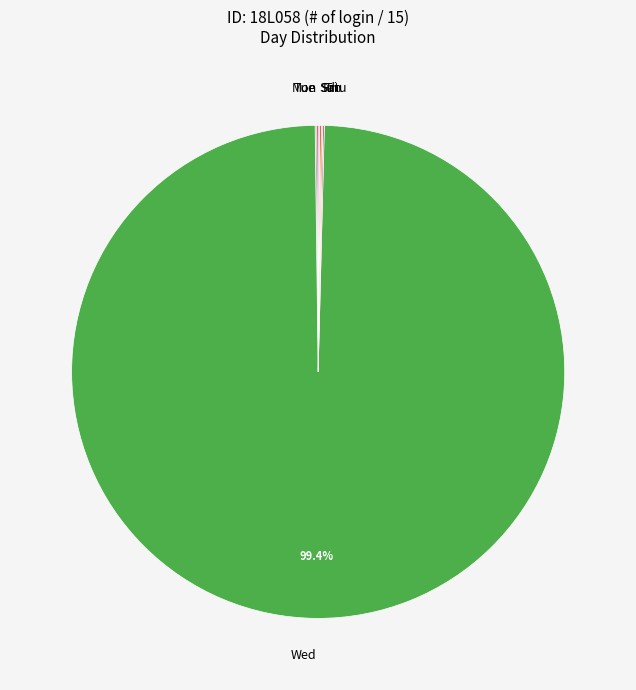

What is the largest slice in the pie chart?

Wed